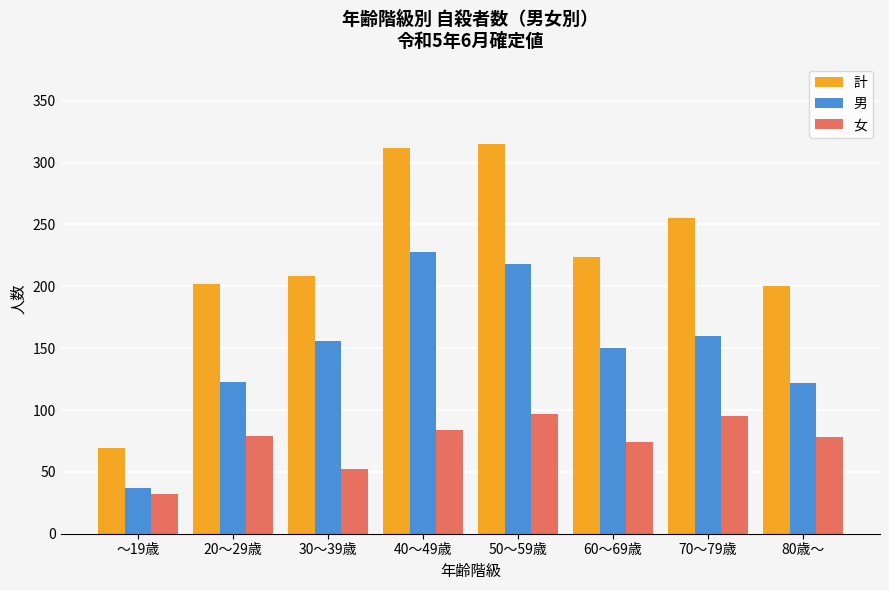

How many categories are shown in the chart?

8